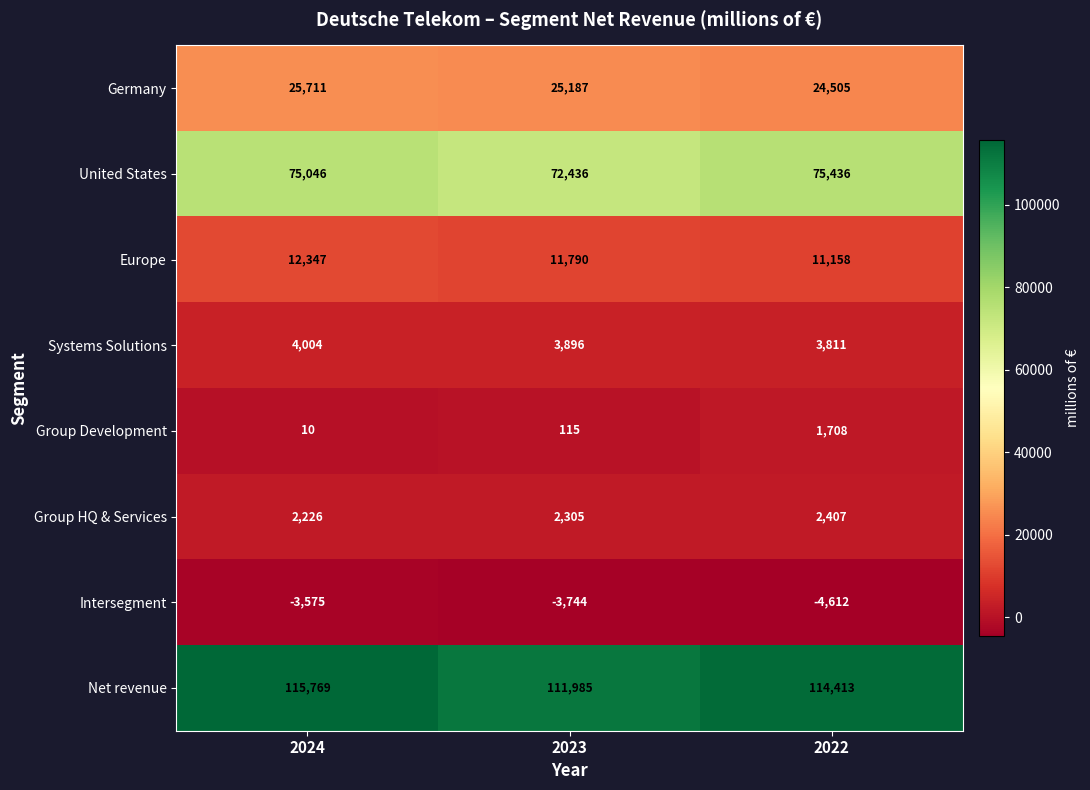

At how many categories does at least one series exceed 13244?

3